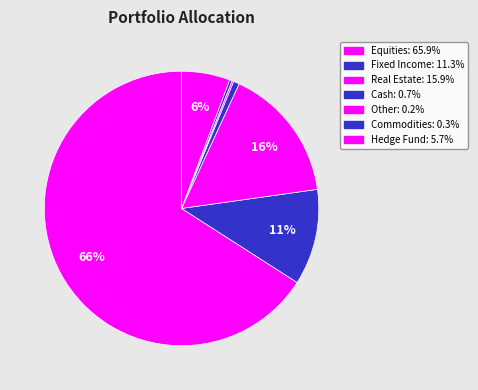

Which category has the smallest portion of the pie?

Other